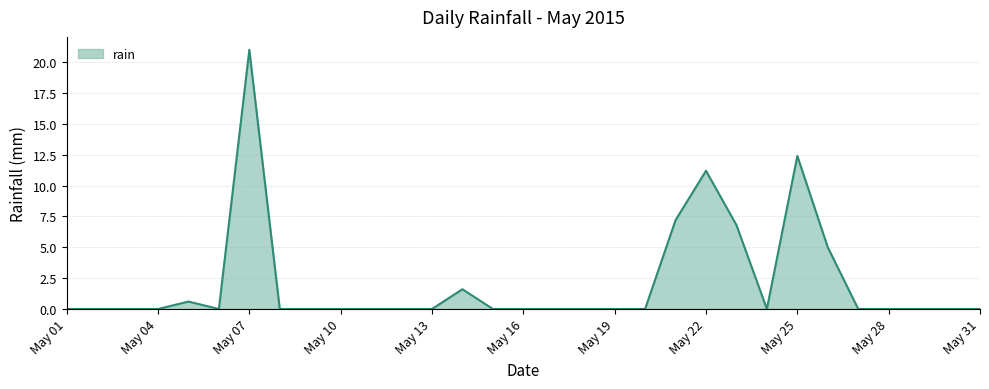

What is the average value?

2.1